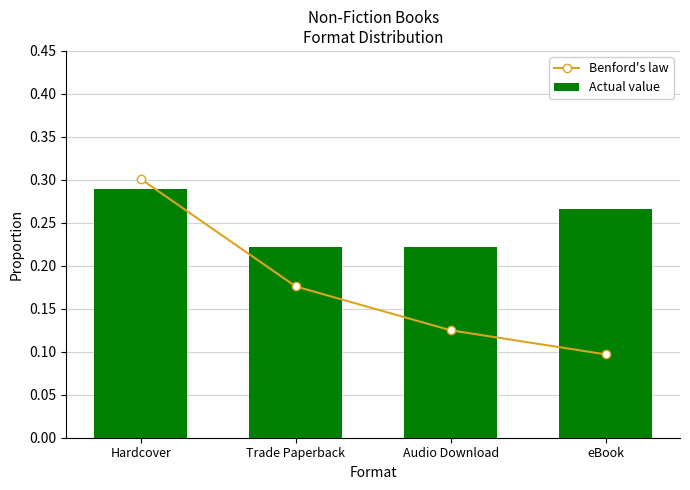

What is the difference between the maximum and second lowest values in the Benford's law series?

0.2